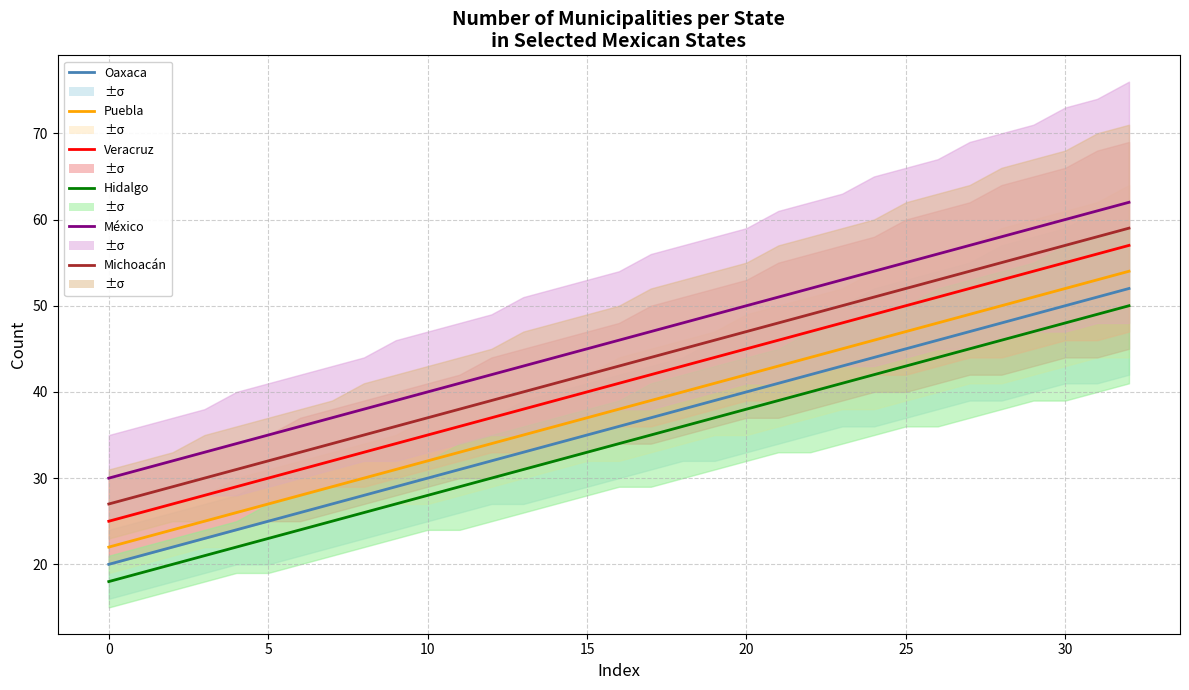

What is the label of the 16th point from the left?

15